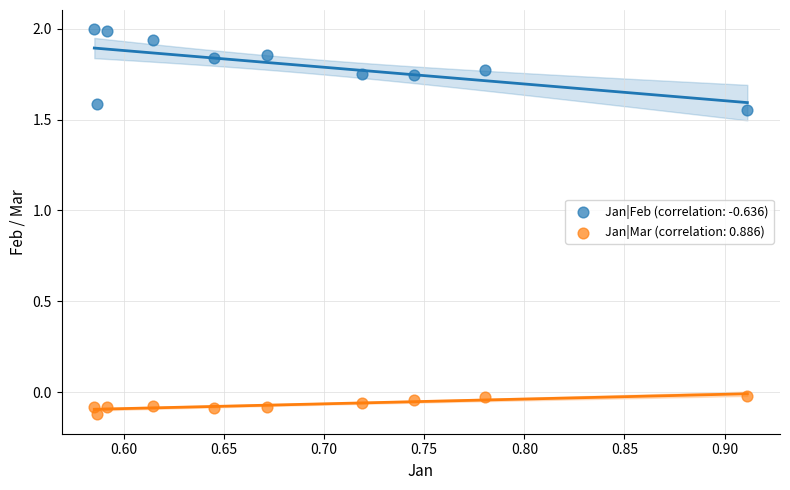

What are all the series names shown in the legend?

Jan|Feb (correlation: -0.636), Jan|Mar (correlation: 0.886)